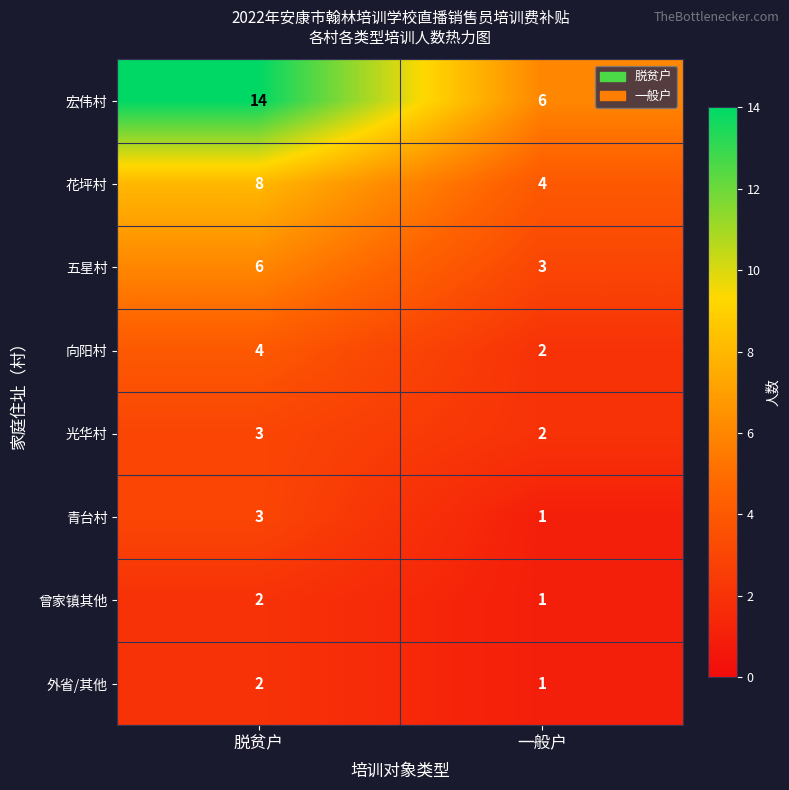

What is the total value across all series at 脱贫户?

42